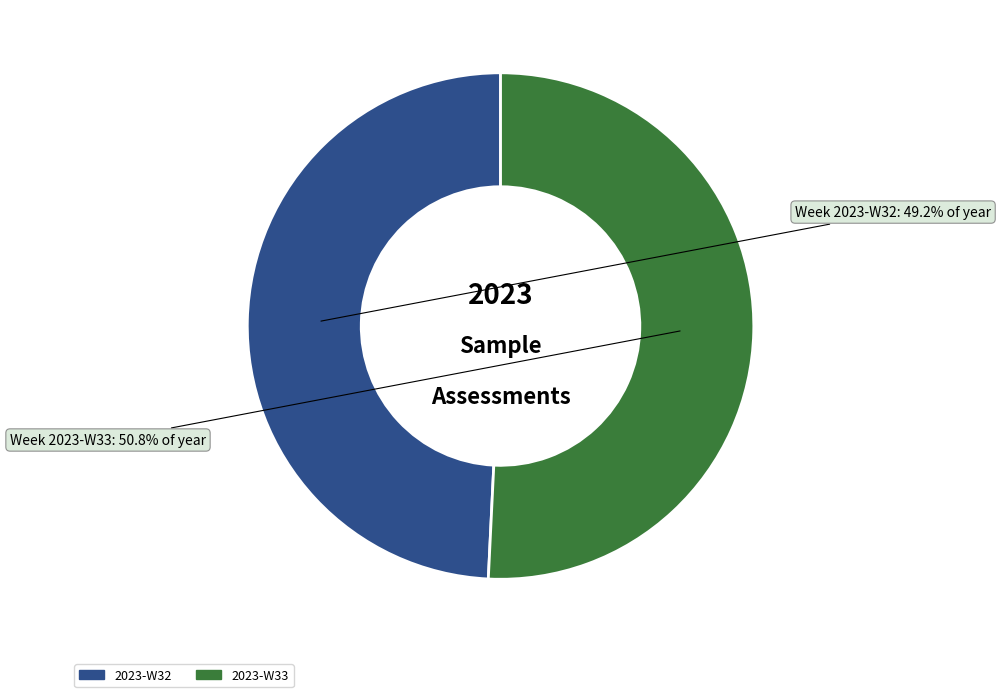

To the nearest percent, what percentage of the pie is 2023-W33?

51%